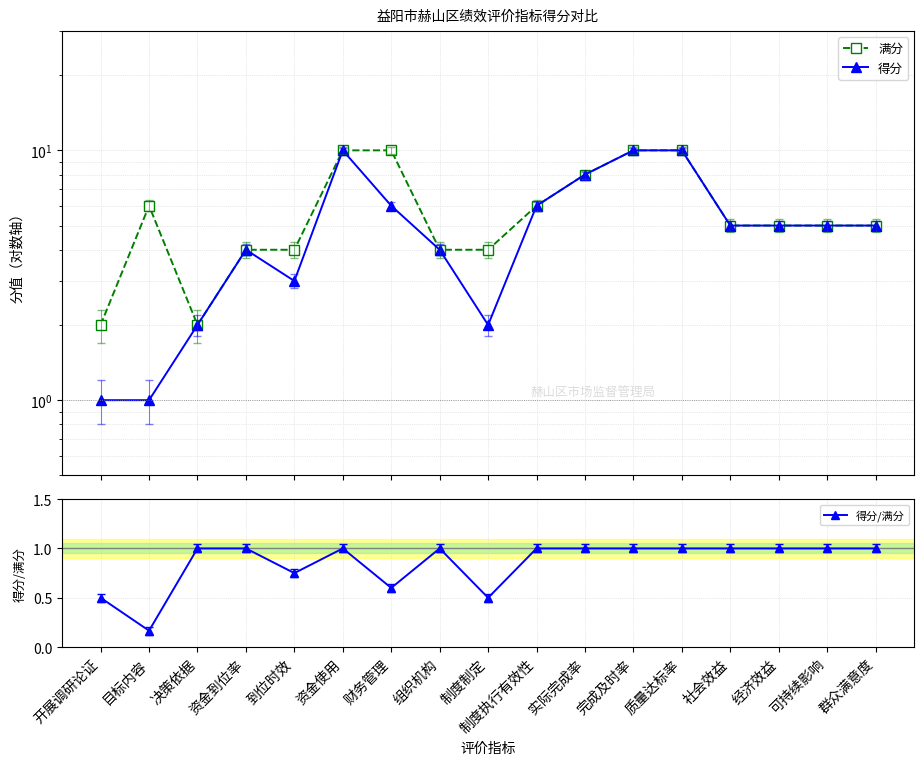

What is the difference between the highest and lowest values at 财务管理?

9.4